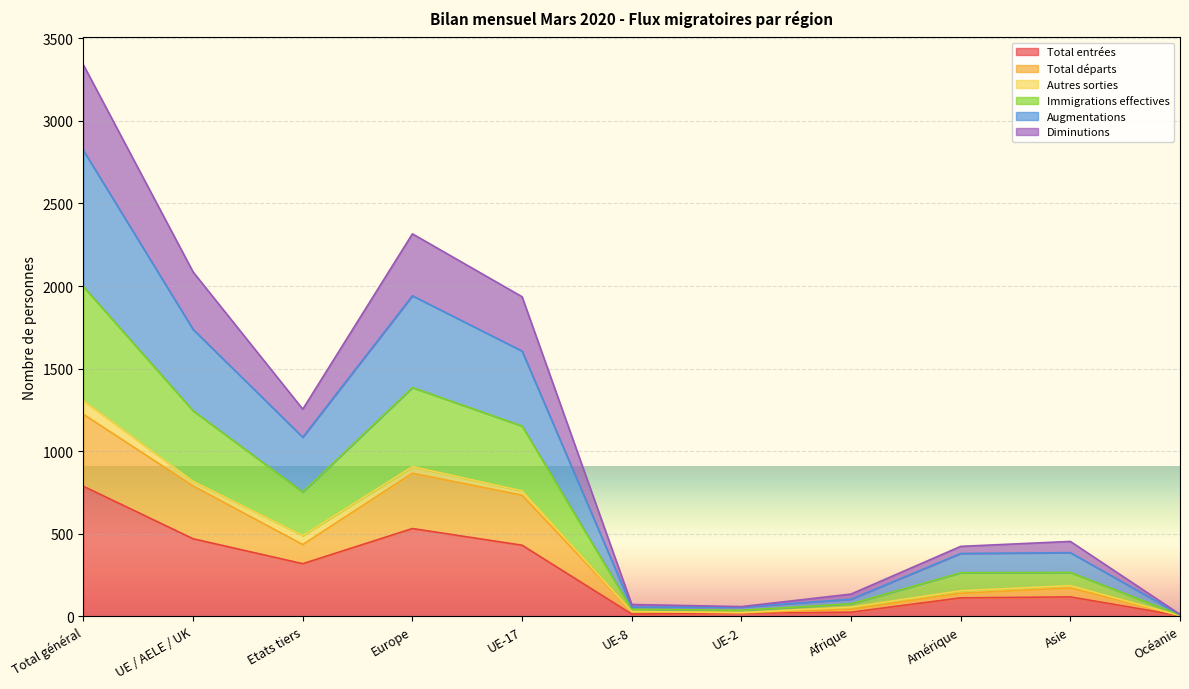

True or false: Total départs and Immigrations effectives intersect in this chart.

False